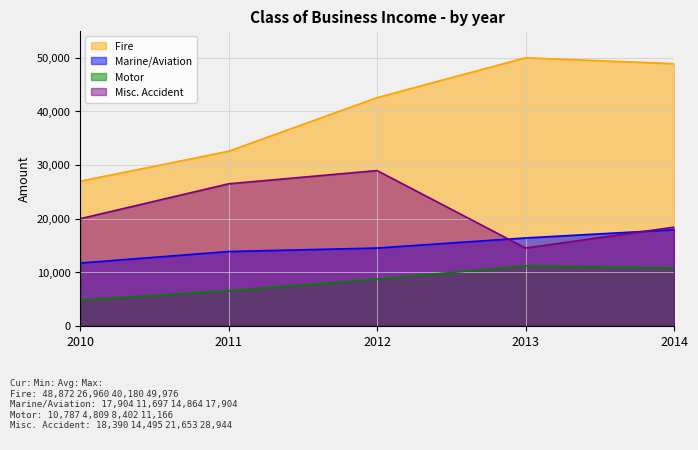

How many series are shown in this chart?

4